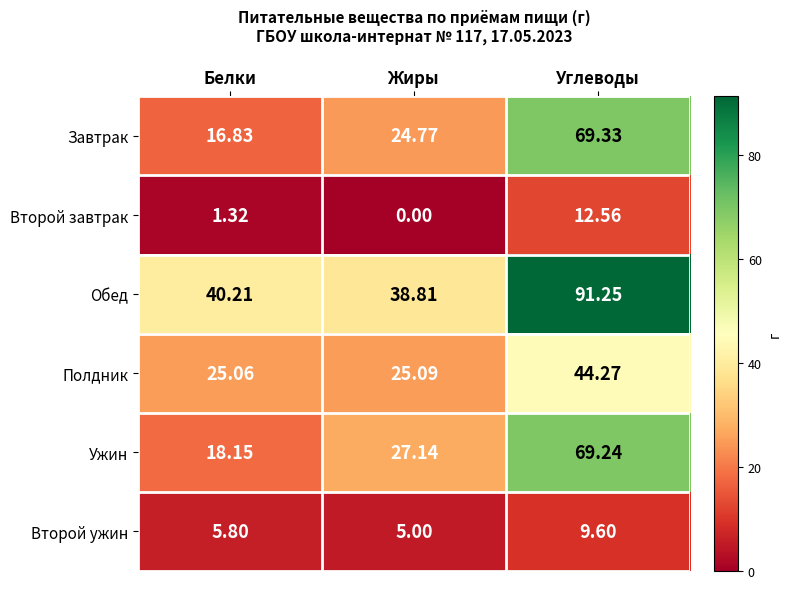

Where is Полдник nearest to the value 34?

Жиры